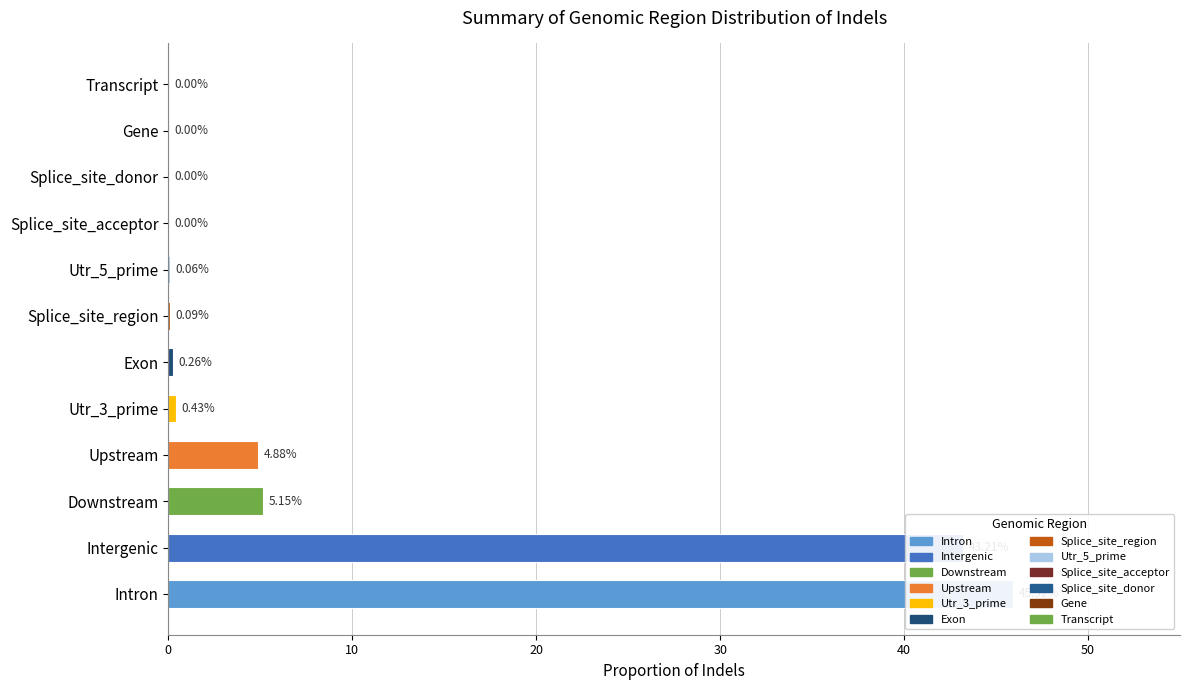

How many categories are shown in the chart?

12